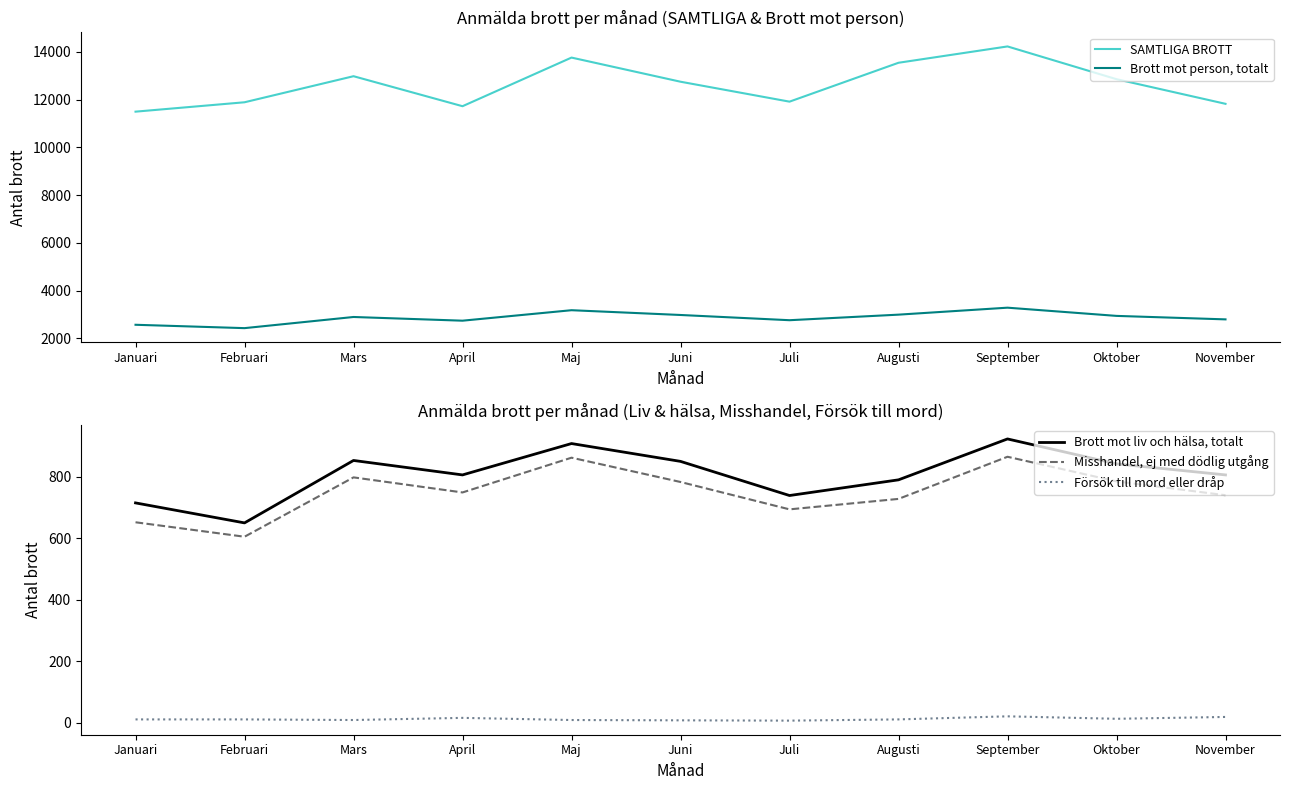

Reading left to right, extract all data points from this chart.

SAMTLIGA BROTT: Januari=11497	Februari=11890	Mars=12982	April=11725	Maj=13762	Juni=12751	Juli=11916	Augusti=13545	September=14229	Oktober=12857	November=11825
Brott mot person, totalt: Januari=2570	Februari=2429	Mars=2896	April=2741	Maj=3180	Juni=2980	Juli=2761	Augusti=2994	September=3286	Oktober=2942	November=2796
Brott mot liv och hälsa, totalt: Januari=715	Februari=650	Mars=853	April=806	Maj=908	Juni=850	Juli=739	Augusti=790	September=923	Oktober=842	November=806
Misshandel, ej med dödlig utgång: Januari=652	Februari=605	Mars=798	April=749	Maj=862	Juni=783	Juli=694	Augusti=728	September=865	Oktober=785	November=740
Försök till mord eller dråp: Januari=11	Februari=11	Mars=9	April=16	Maj=9	Juni=8	Juli=7	Augusti=11	September=21	Oktober=13	November=19